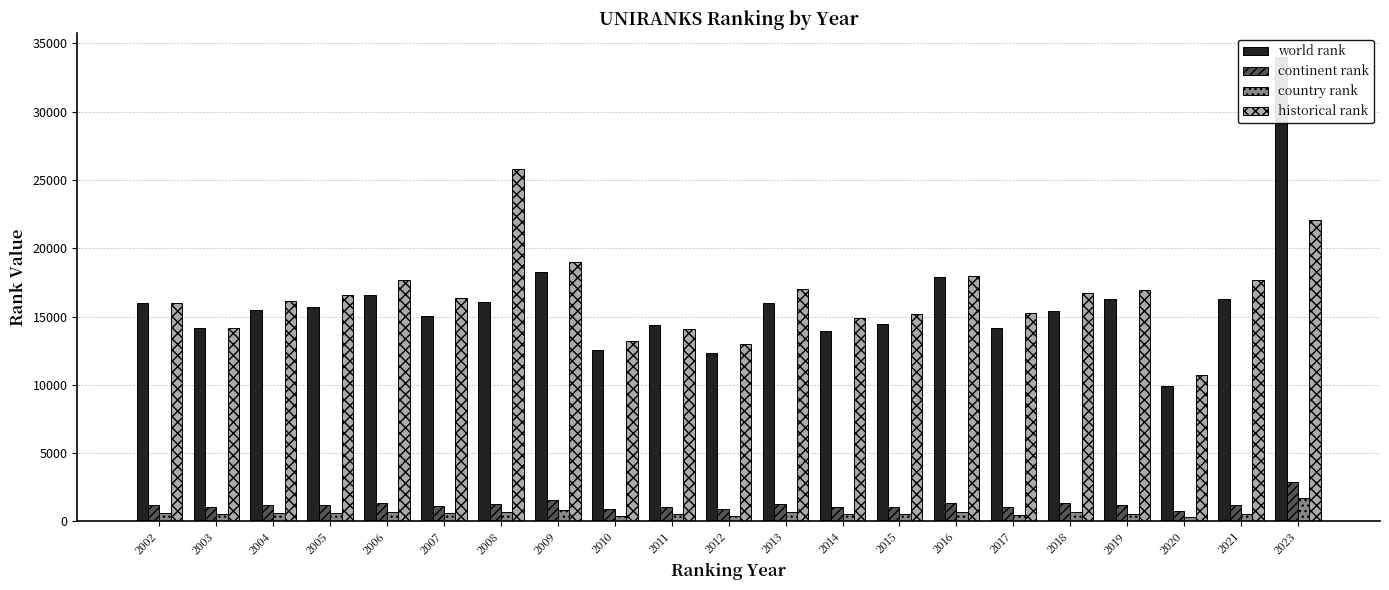

Is the value of continent rank at 2017 greater than the value of historical rank at 2014?

No